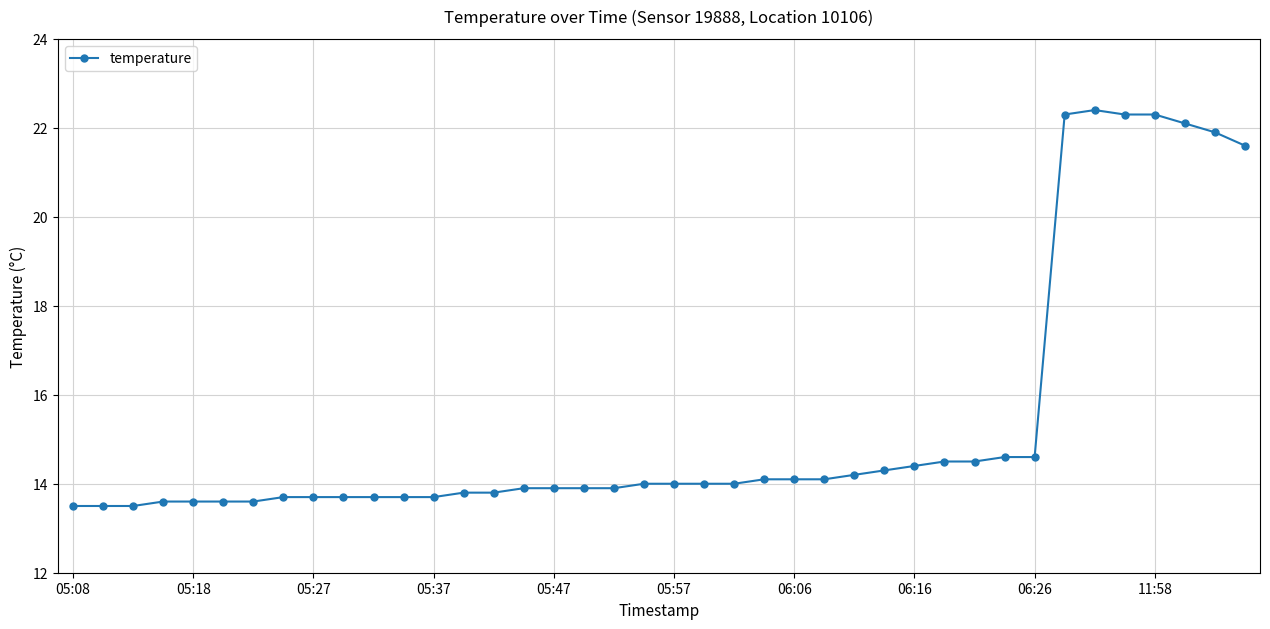

What is the maximum value shown in the chart?

22.4